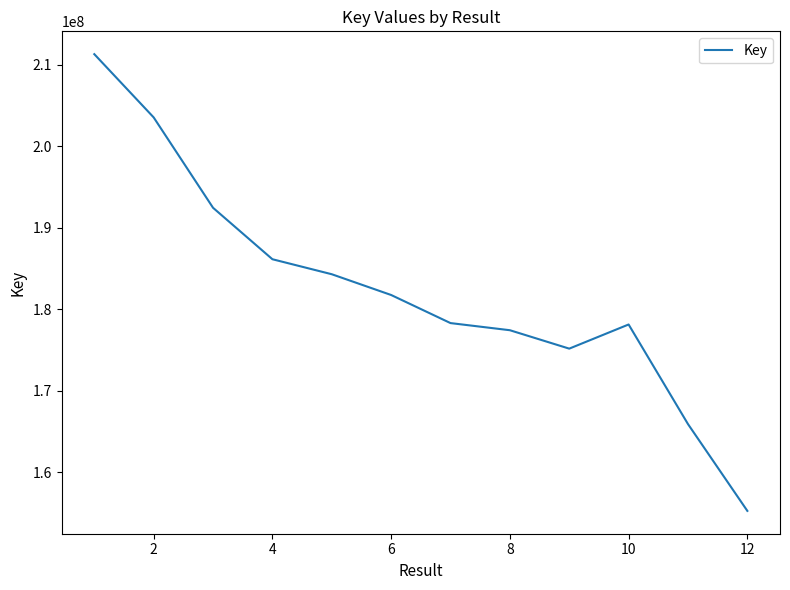

What is the difference between the maximum and minimum values?

56073245